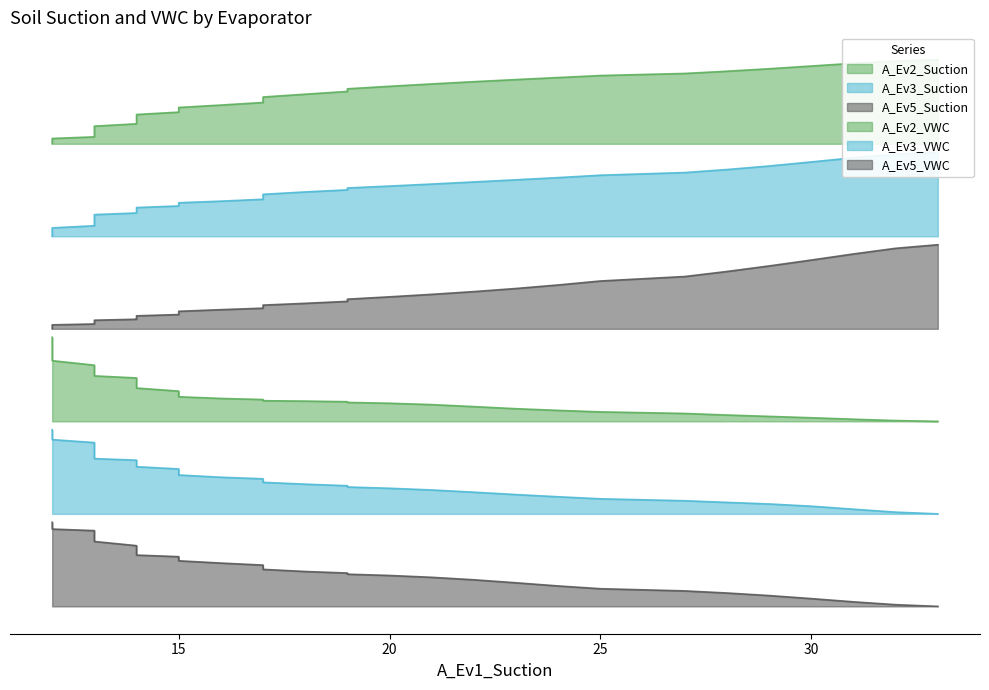

Which series has the largest total across all categories?

A_Ev2_Suction